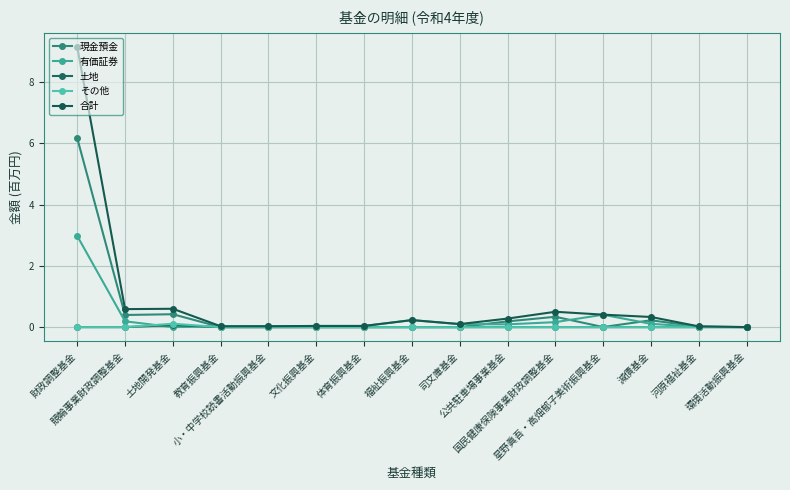

What is the total value across all series at 土地開発基金?

1.2